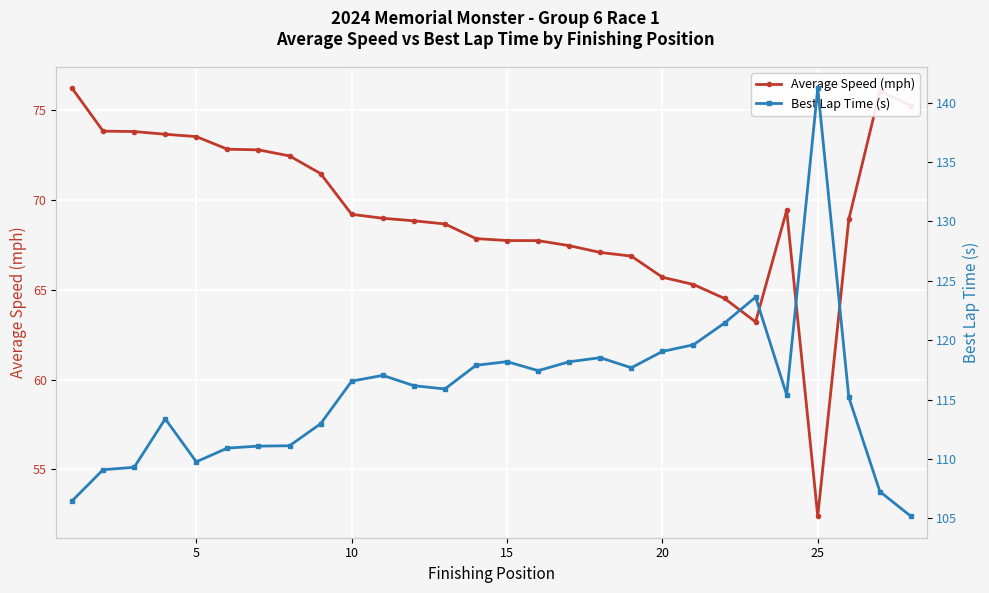

Is it true that Average Speed (mph) equals 112.6 at 15?

False